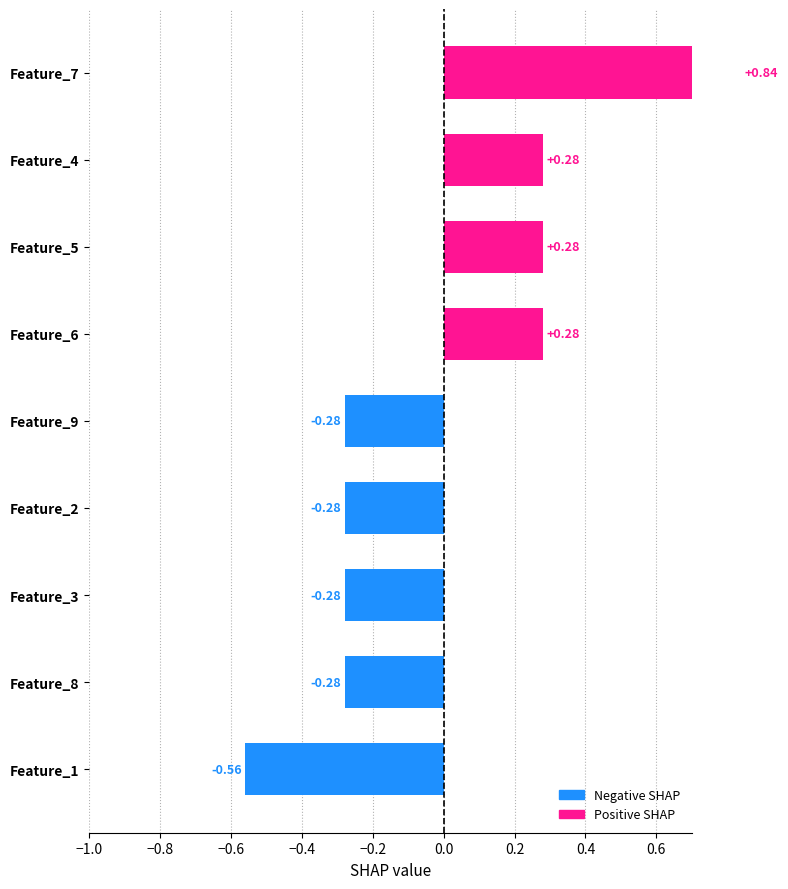

How many values are between 0 and 1?

4